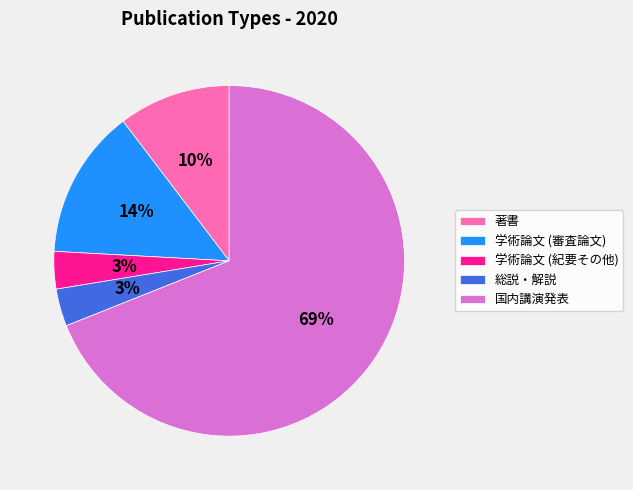

How many slices are in this pie chart?

5